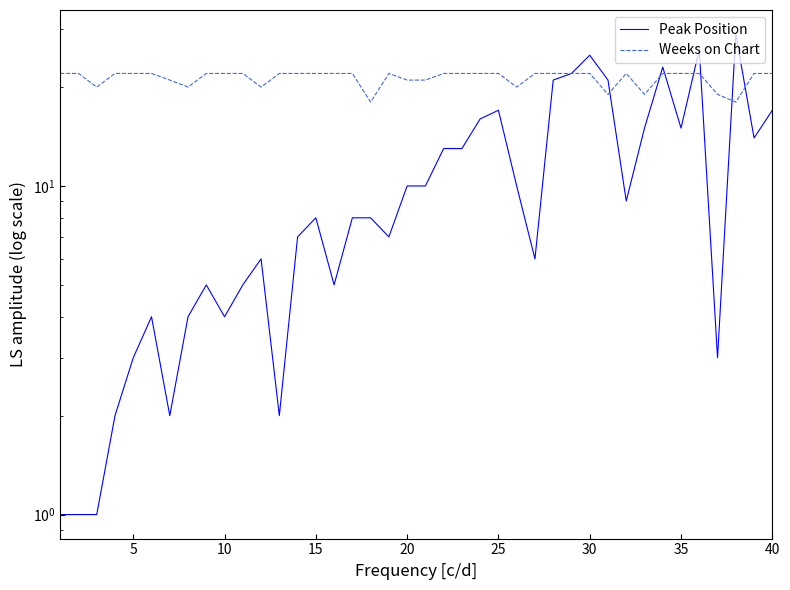

Count the number of data series in this chart.

2